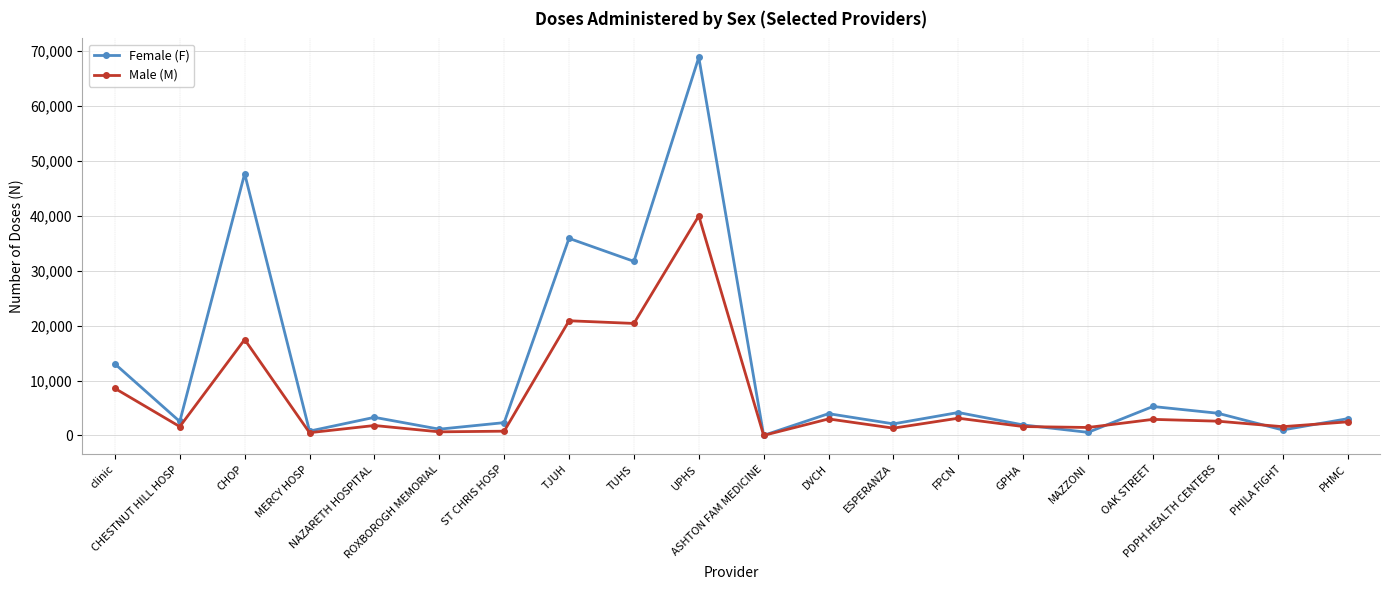

What are all the series names shown in the legend?

Female (F), Male (M)